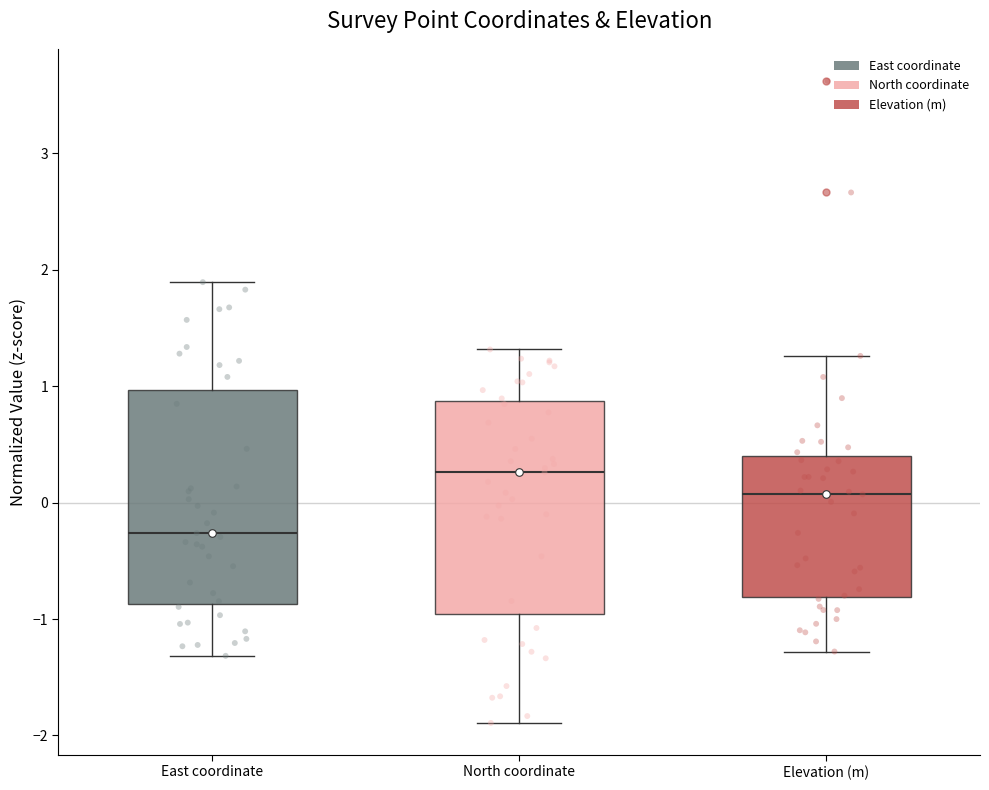

Where is the upper edge of the box for East coordinate on the y-axis? The values are not printed on the chart, so give them approximately, as read against the axis.

1.0